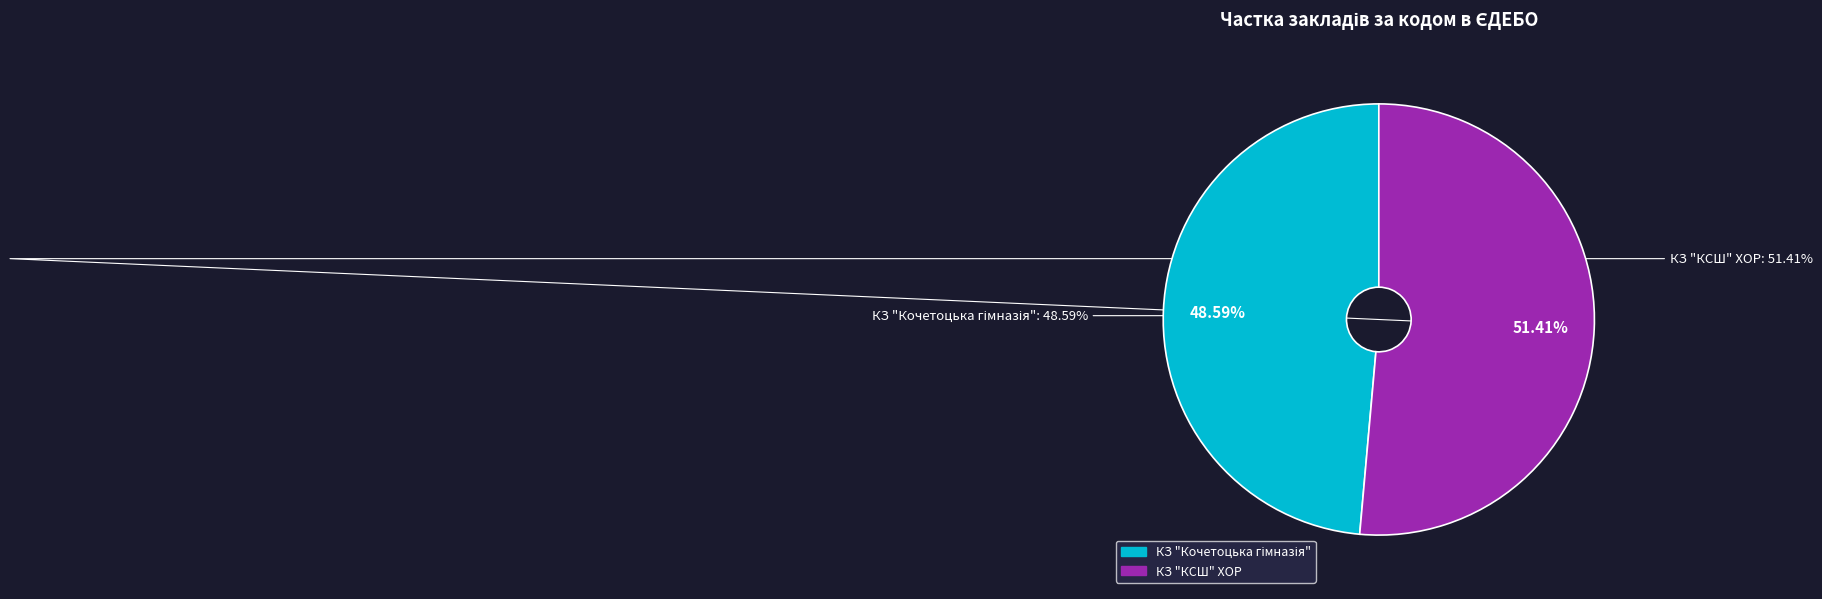

What portion of the pie excludes КЗ "КСШ" ХОР?

48.6%